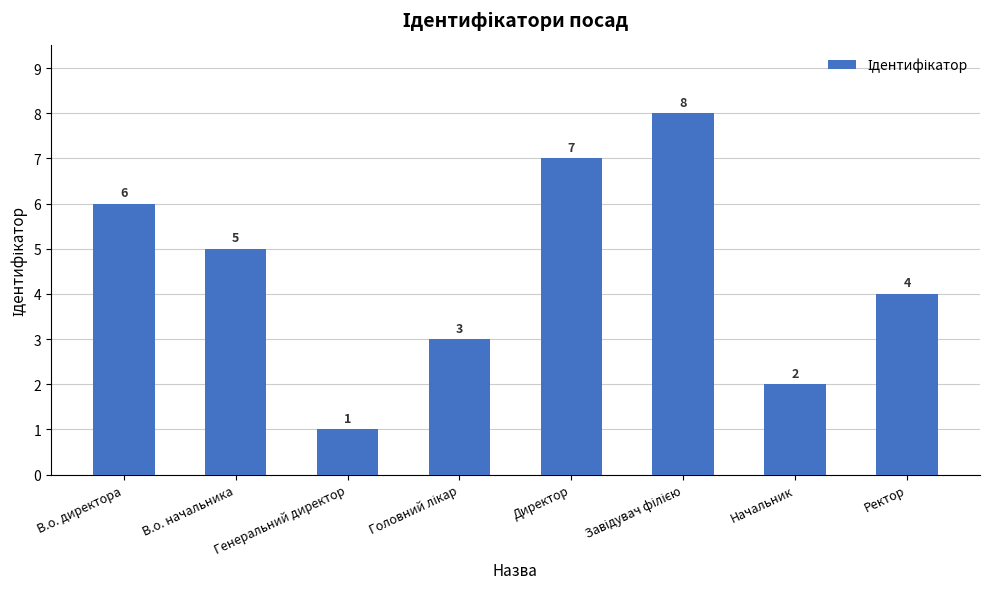

How many values are between 3 and 7?

5